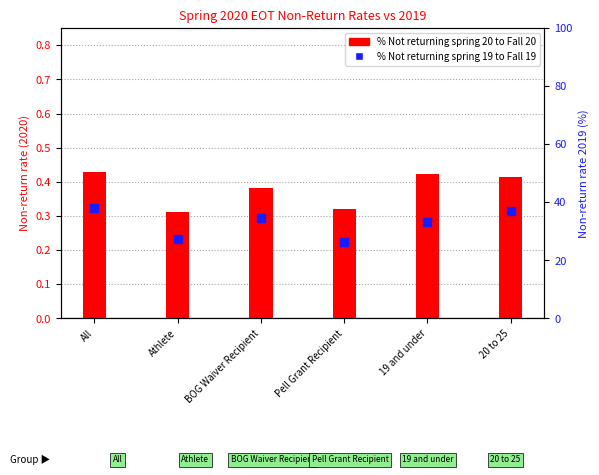

Which series contains the highest Y value?

% Not returning spring 19 to Fall 19